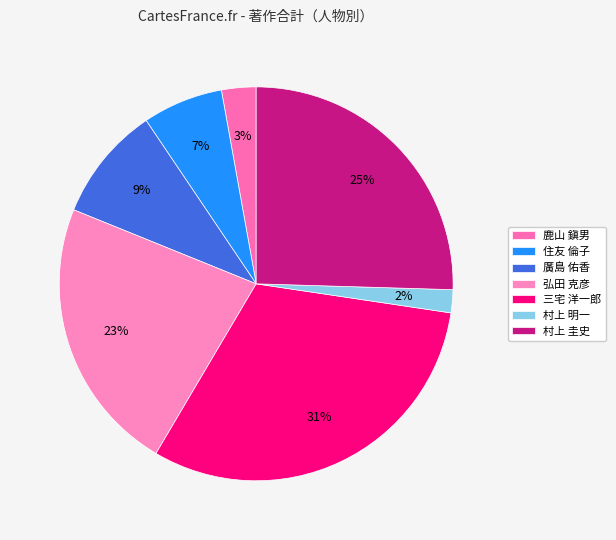

Does 三宅 洋一郎 account for over 50% of the chart?

No